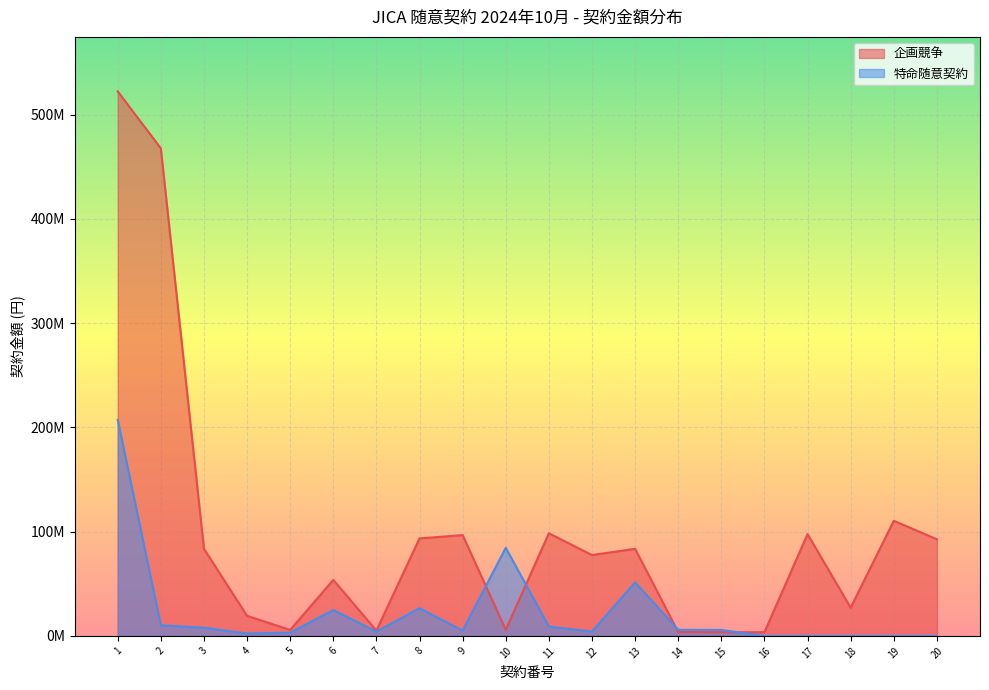

What is the value of the 16th point from the left?

3508322